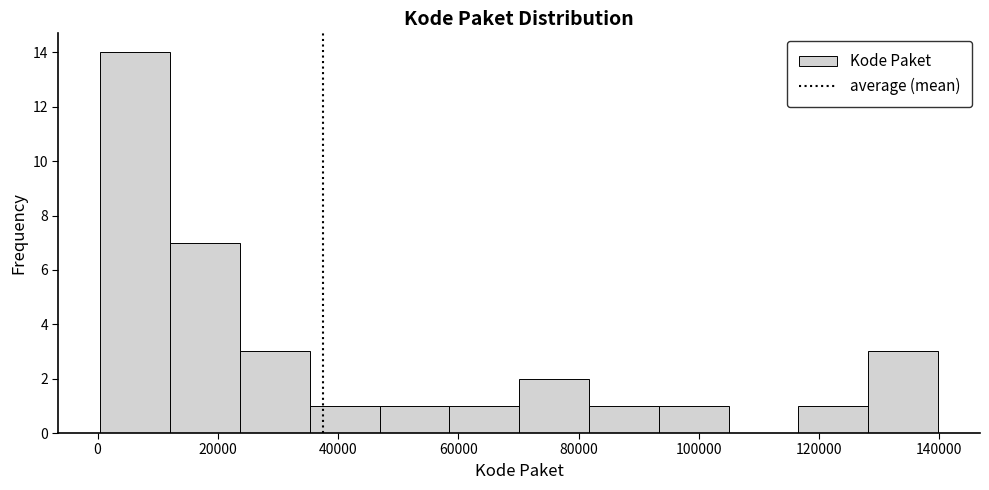

What is the height of the bar covering 36000 to 46000 on the x-axis? Neither the bar edges nor the heights are printed on the chart, so give them approximately, as read against the axes.

1